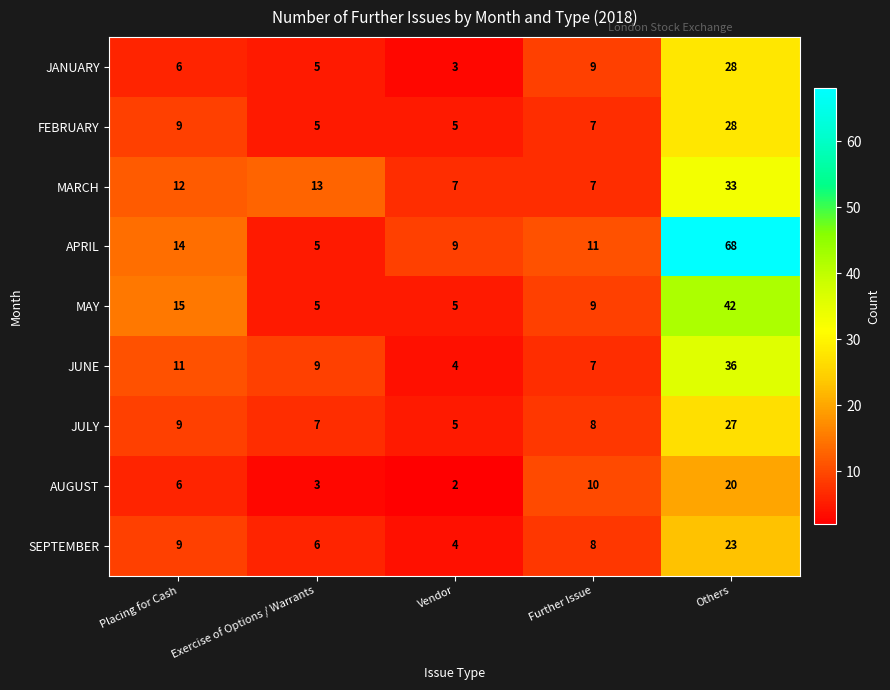

Which series has the largest total across all categories?

row_3